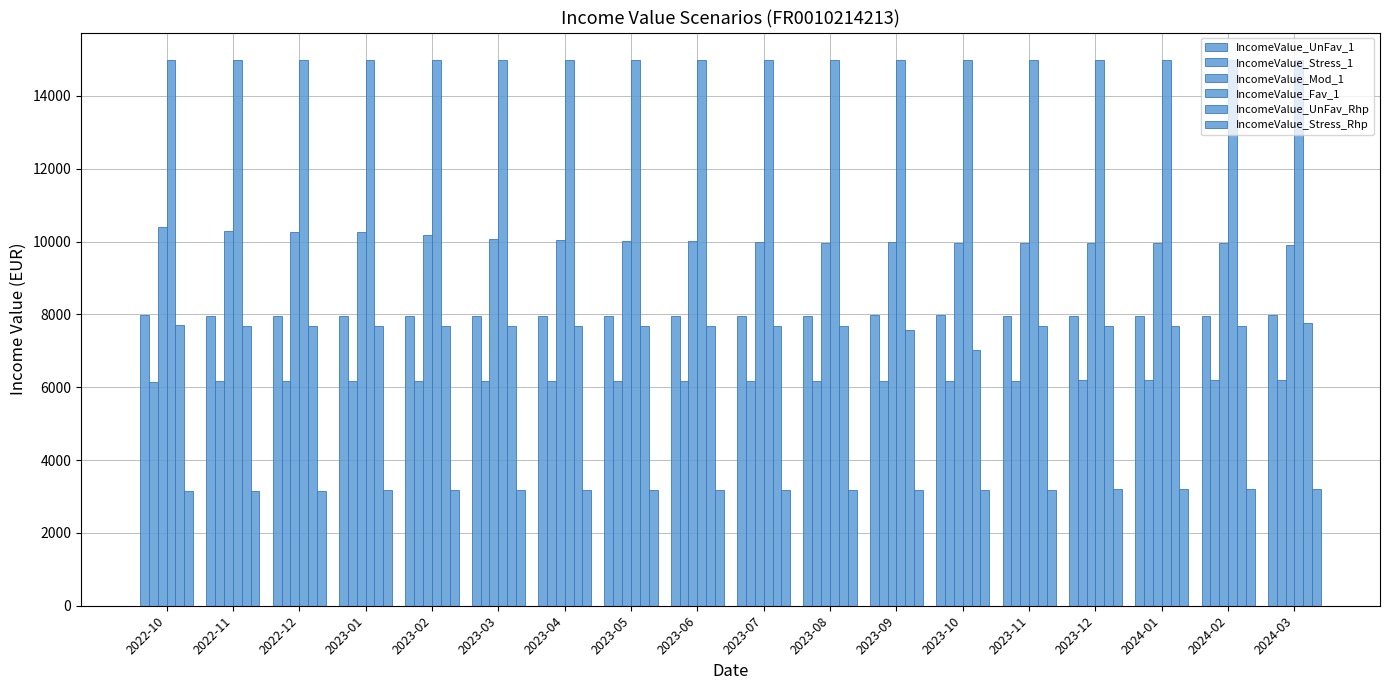

What is the smallest value displayed?

3150